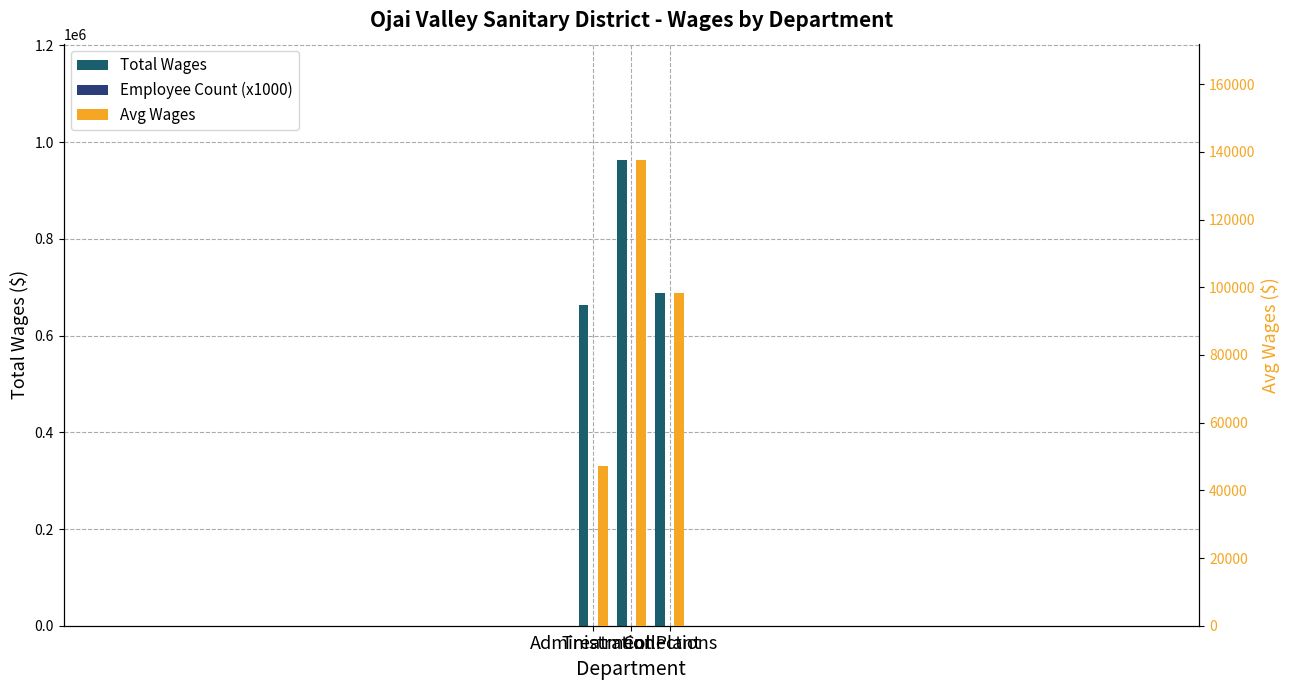

Rank the categories by Employee Count (x1000) value from highest to lowest.

Administration, Treatment Plant, Collections